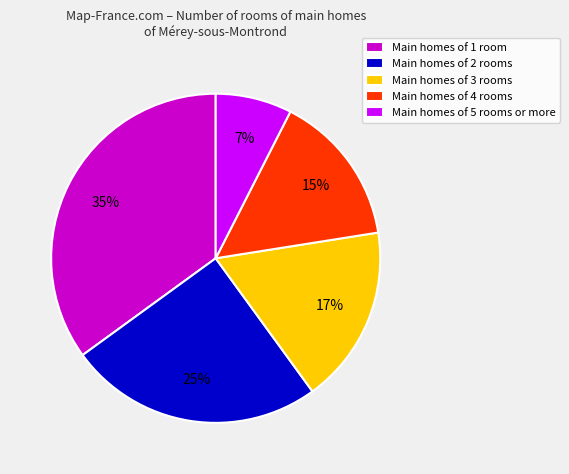

To the nearest percent, what portion does Main homes of 3 rooms represent?

17%